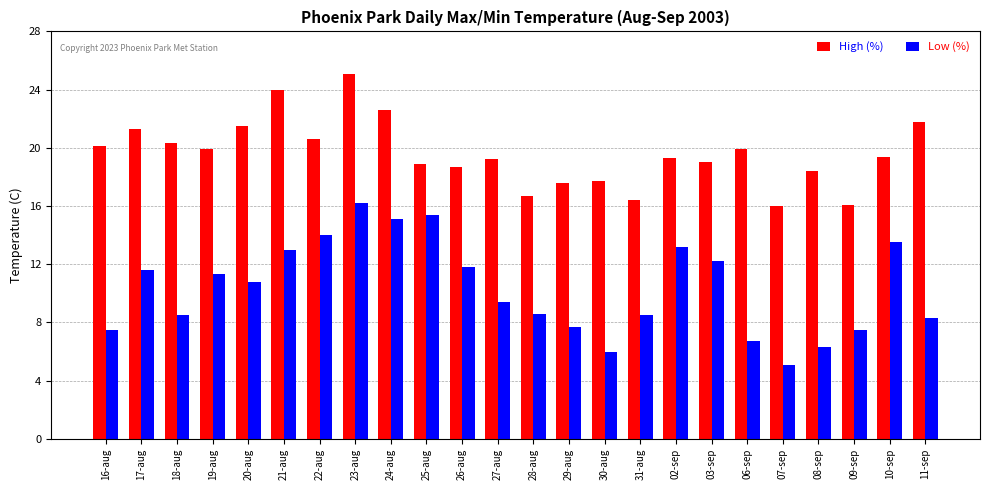

What is the value of the Low (%) bar at the 13th from the left?

8.6